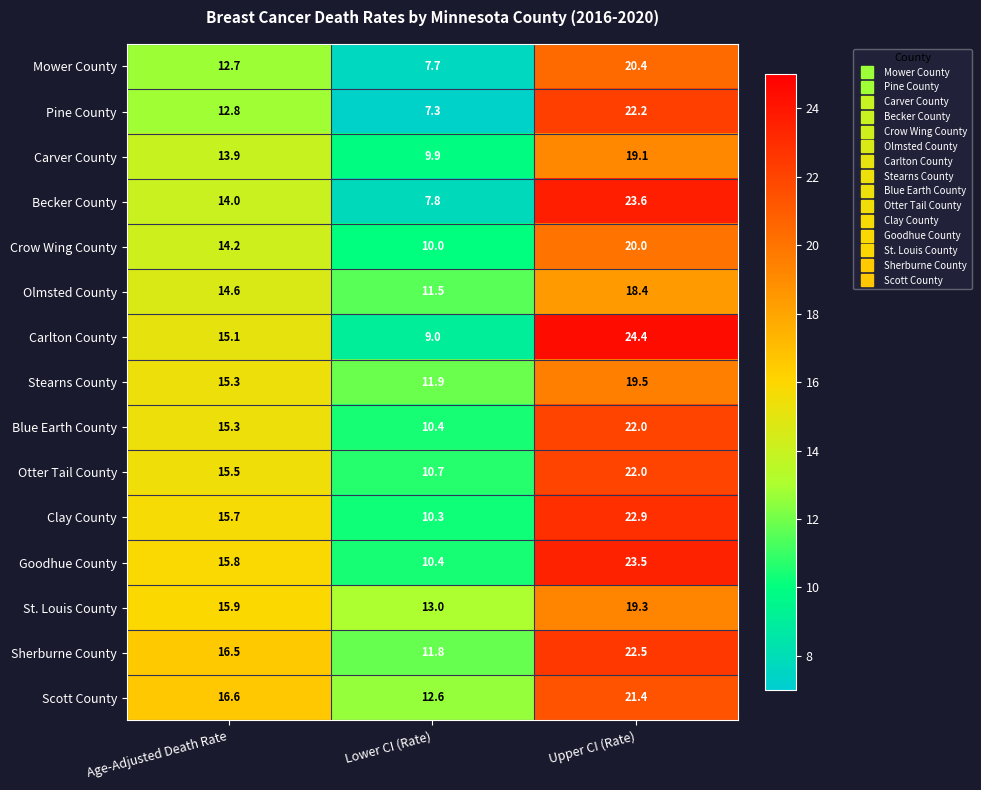

How many values in the Goodhue County series are below 15?

1